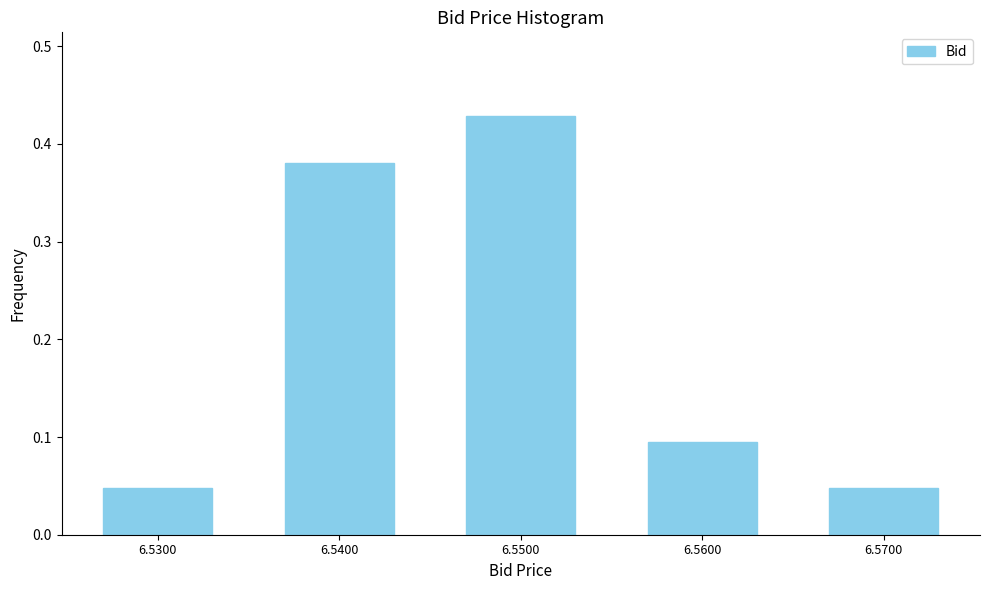

Count the values in the range 0 to 1.

5